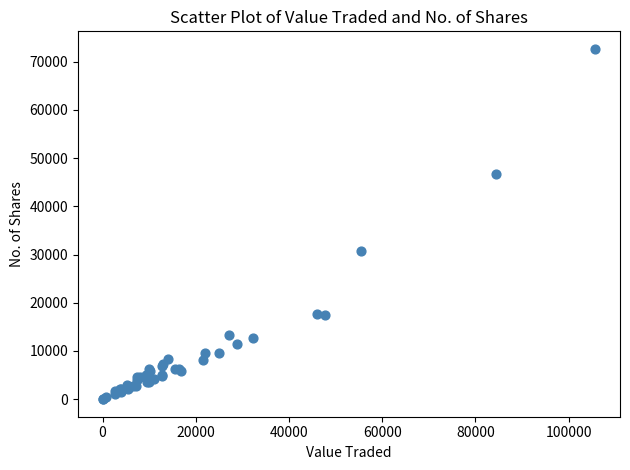

What Y value in the scatter plot is closest to 36323?

30651